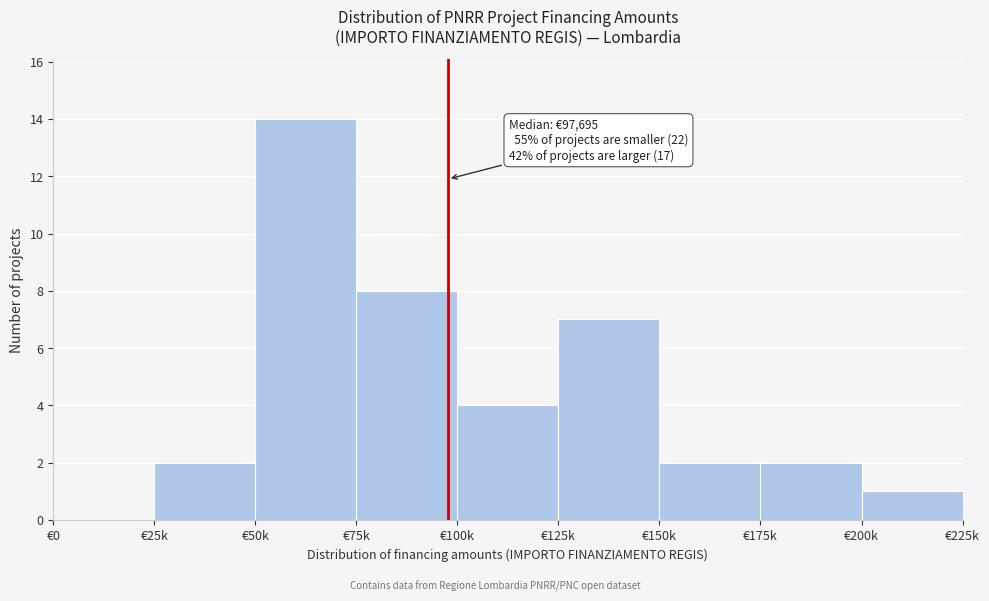

Reading left to right, what are all the values shown in this chart?

€0=0	€25k=2	€50k=14	€75k=8	€100k=4	€125k=7	€150k=2	€175k=2	€200k=1